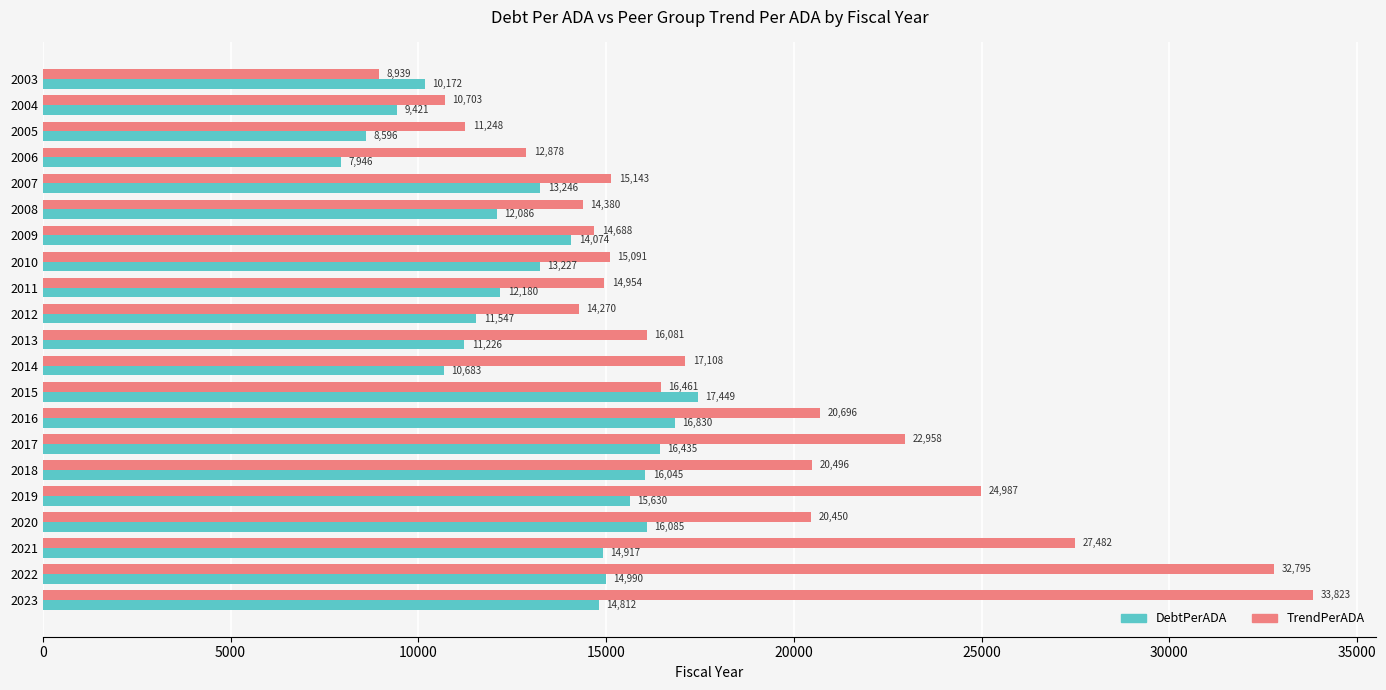

The value of DebtPerADA at 2004 is 9421.3. True or false?

True